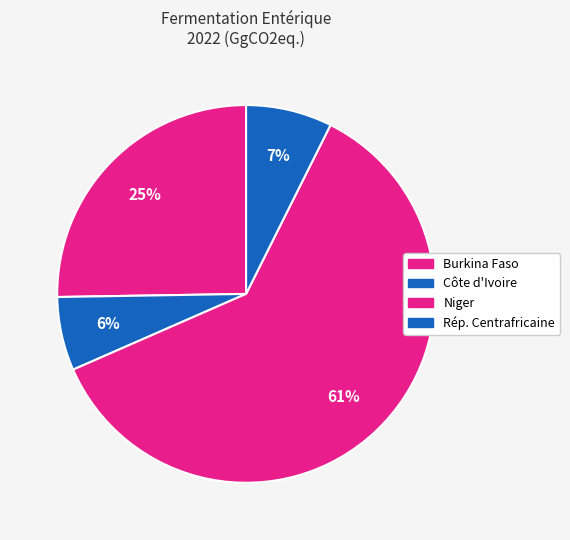

Which slice represents more than half of the pie?

Niger